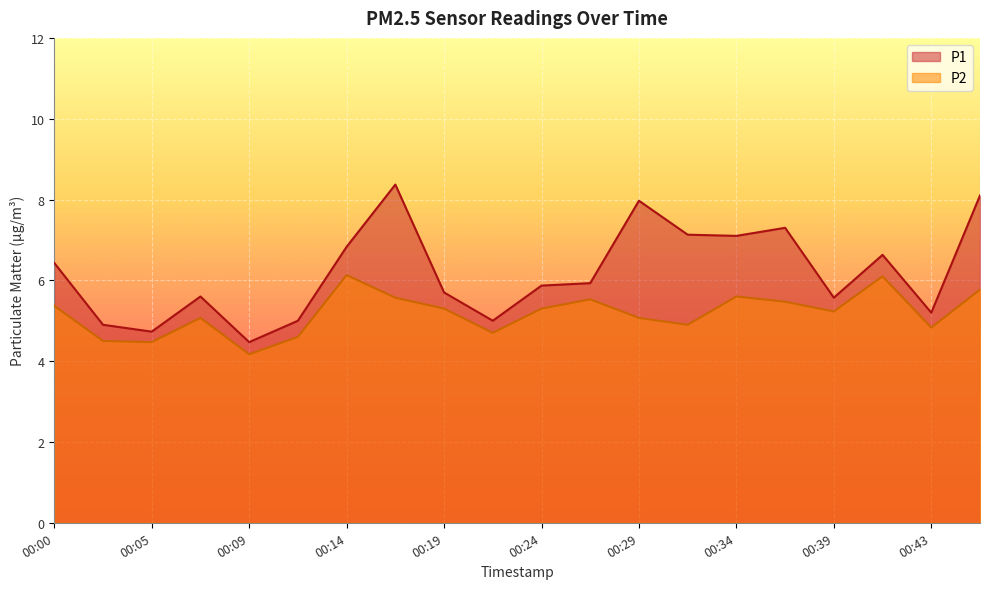

True or false: P2 and P1 cross at least once.

False